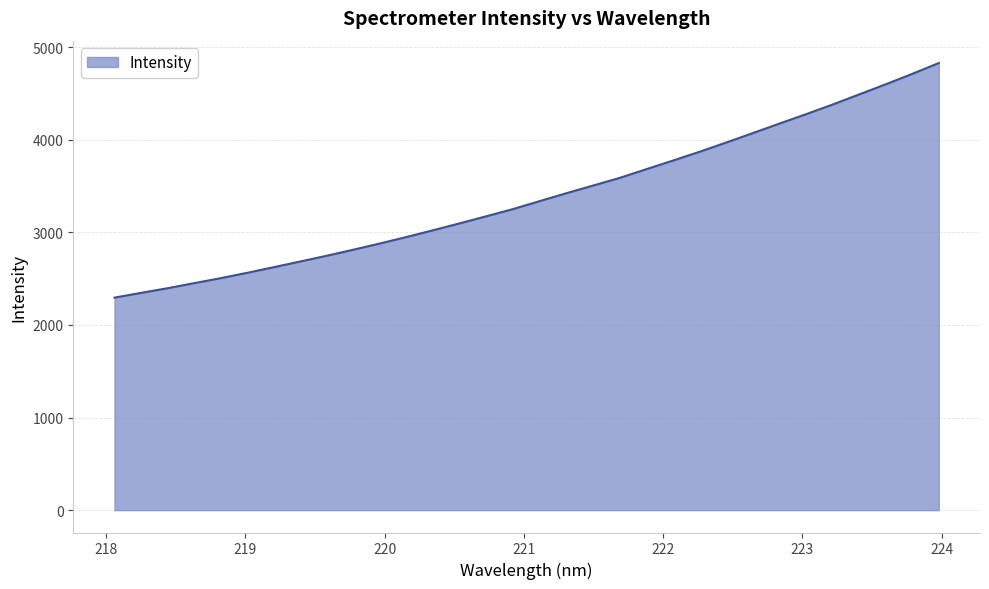

What is the minimum value shown in the chart?

2295.6